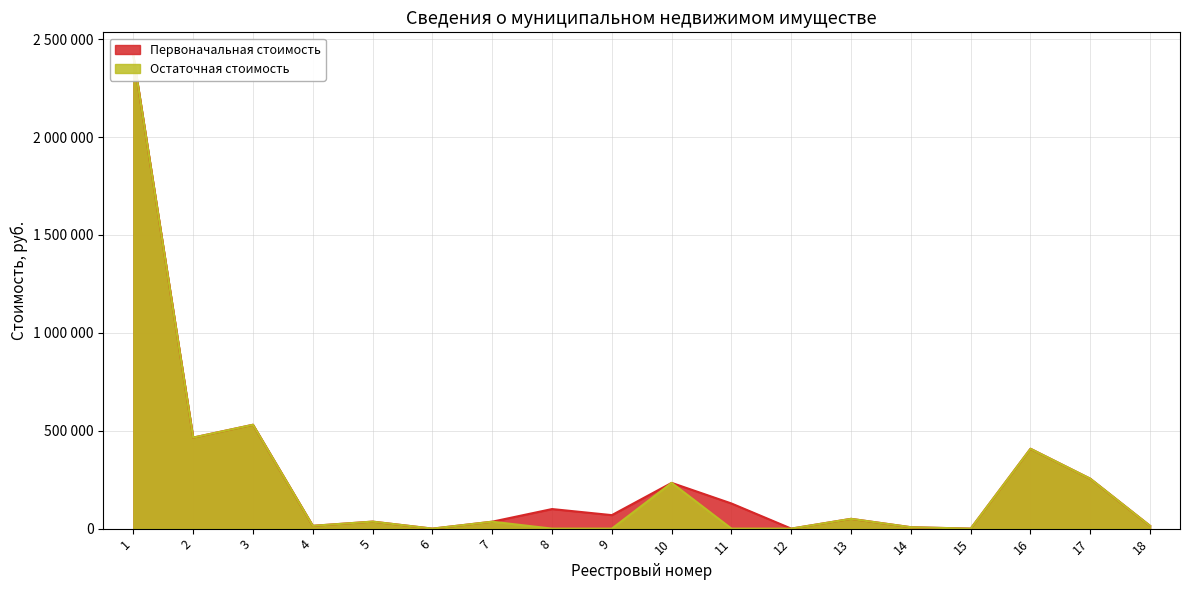

True or false: Первоначальная стоимость and Остаточная стоимость cross at least once.

True